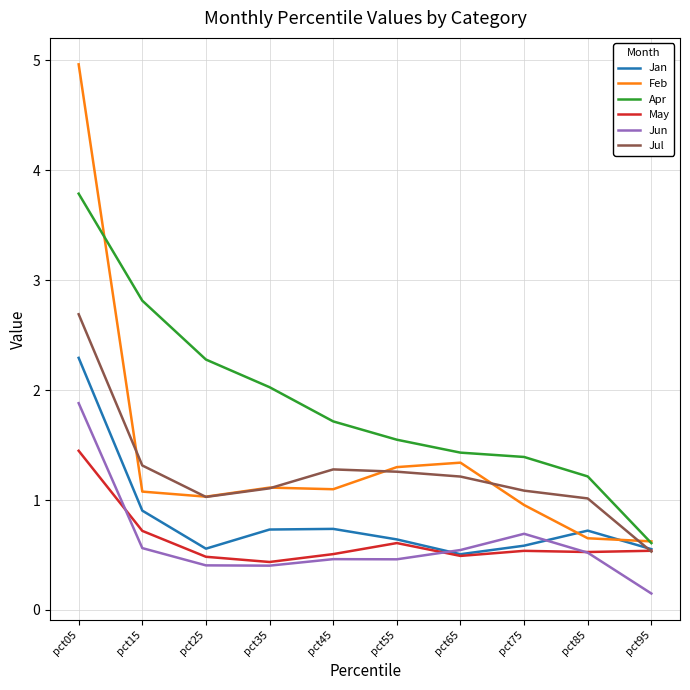

What is the total value across all series at pct05?

17.1